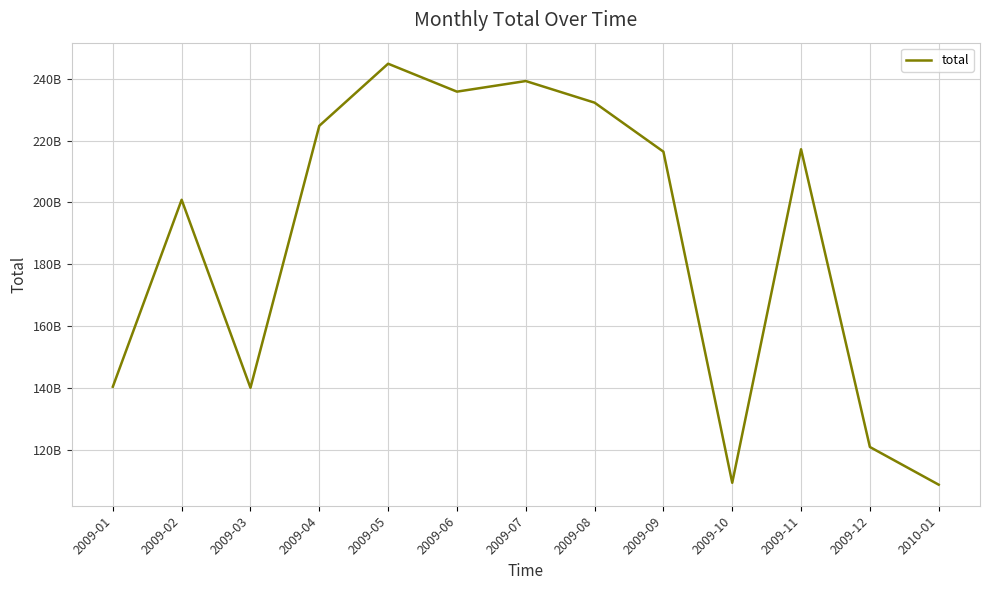

At which category does the chart reach its minimum across all series?

2010-01